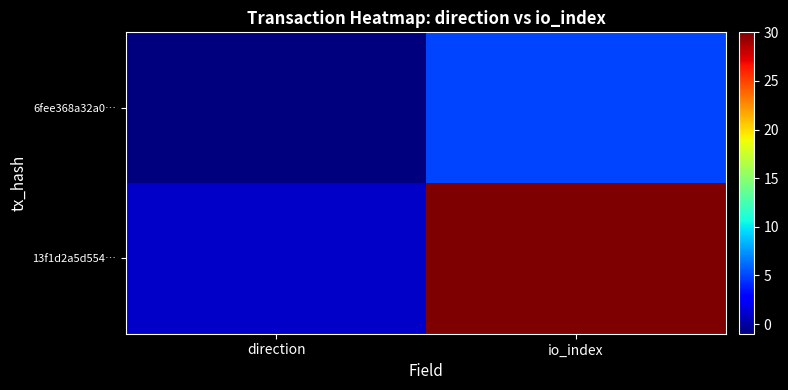

Count the number of data series in this chart.

2